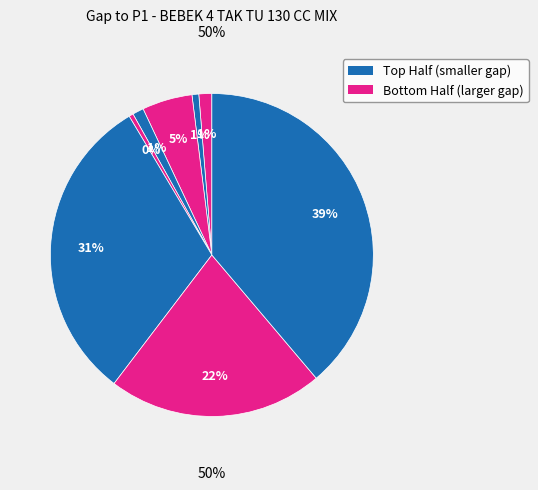

Is there any slice that represents more than half of the pie?

No